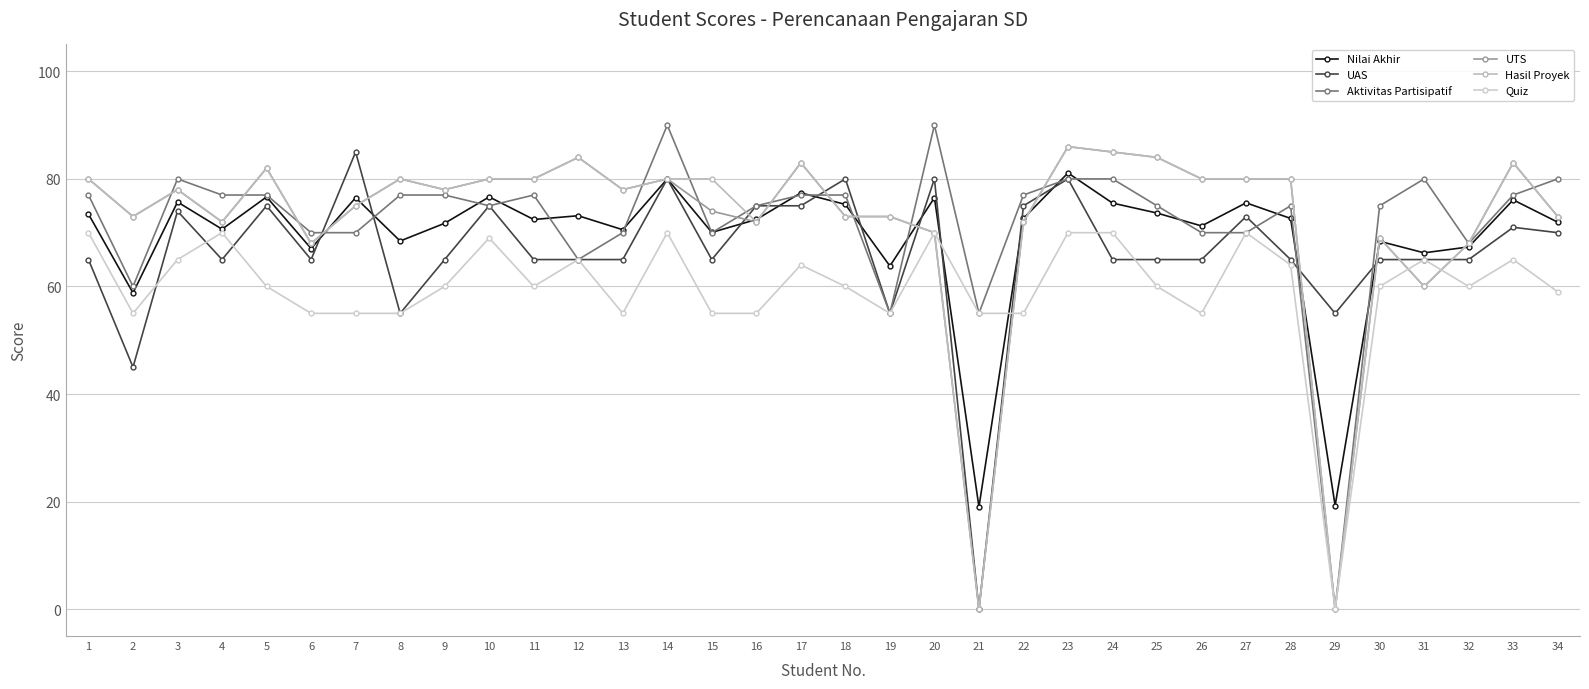

What is the spread (max minus min) of values at 16?

20.0